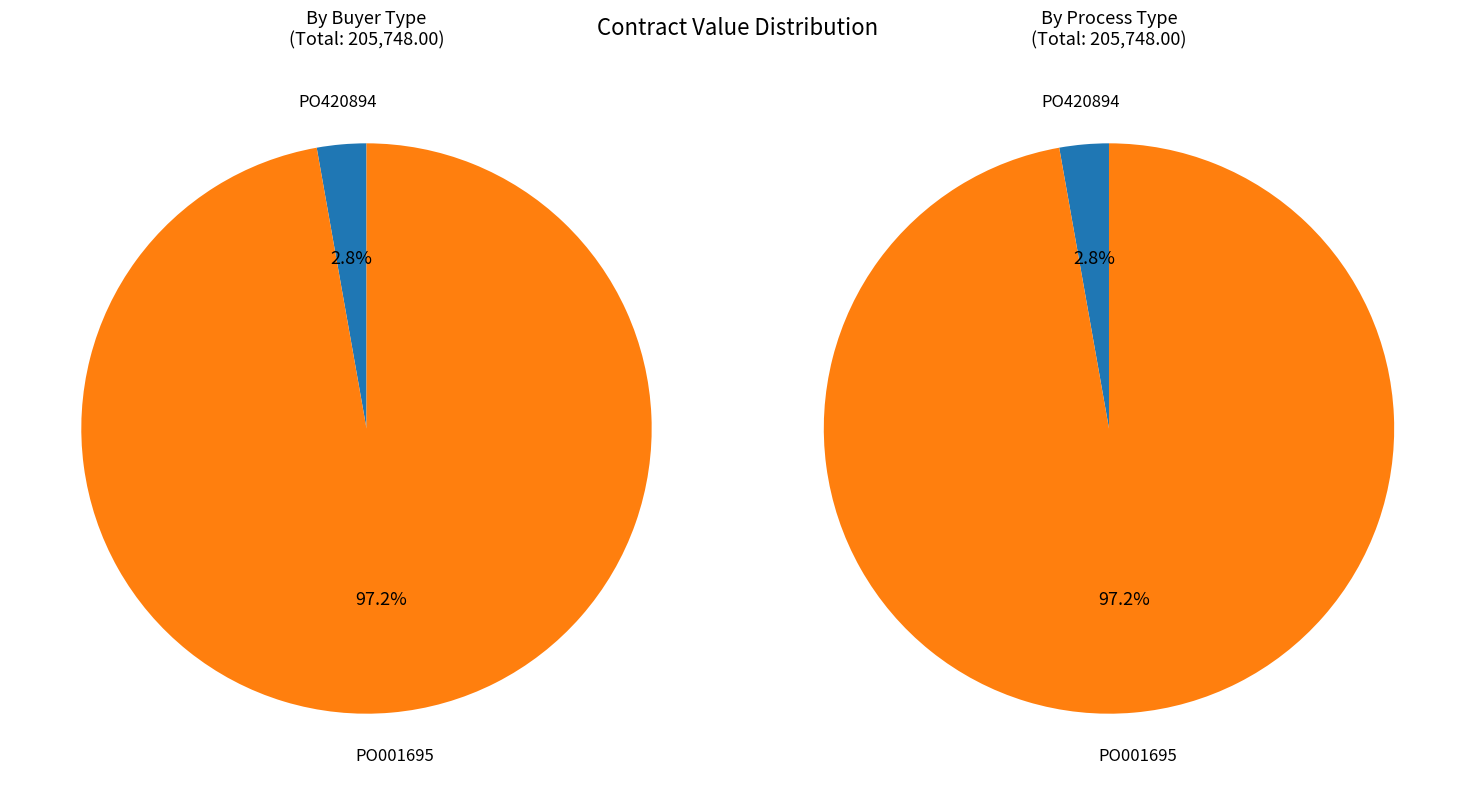

How many segments does this pie chart have?

2